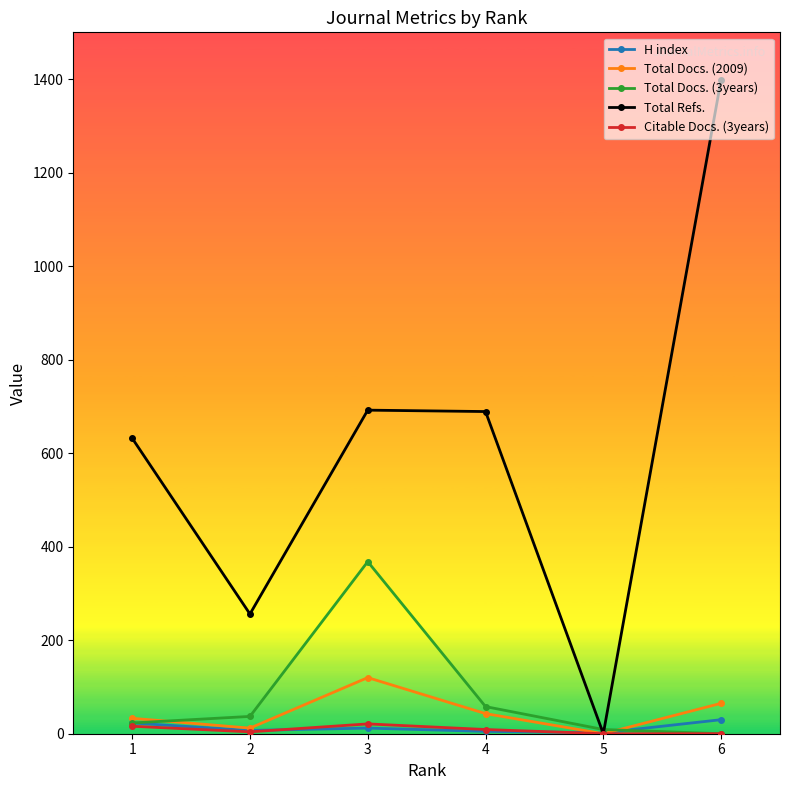

What is the sum of all Citable Docs. (3years) values?

50